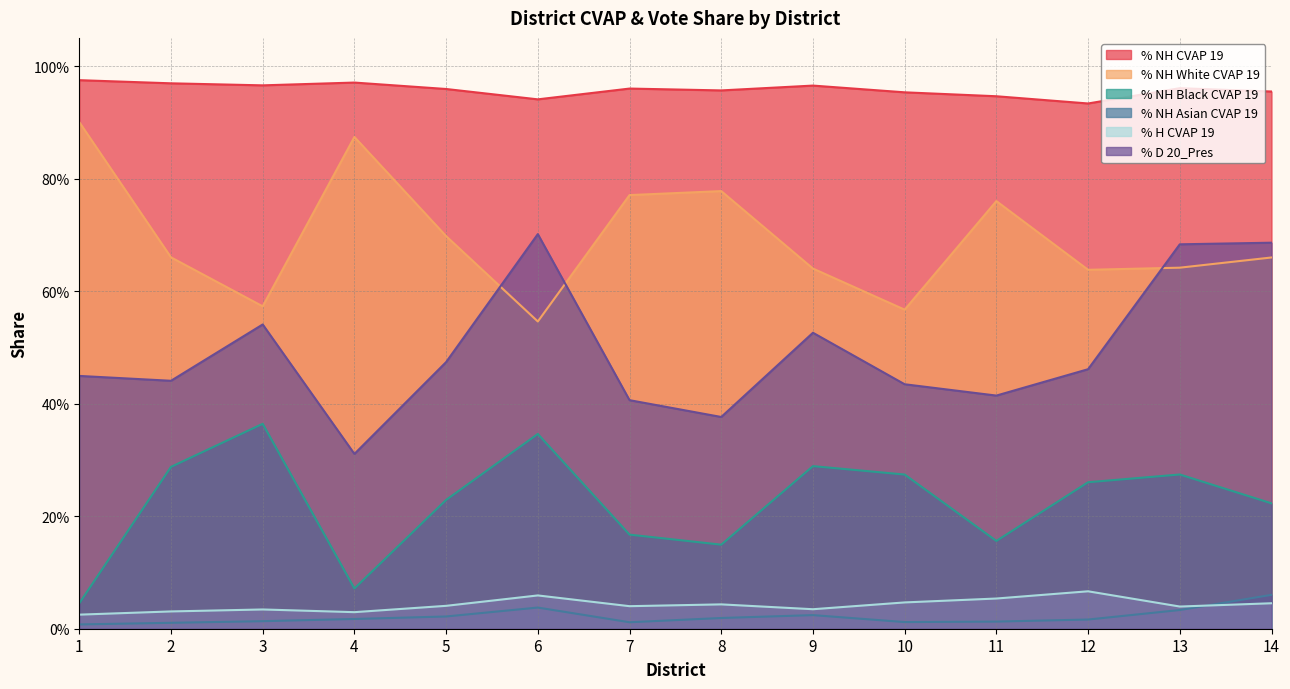

What is the sum of the % H CVAP 19 values at 6 and 10?

0.1